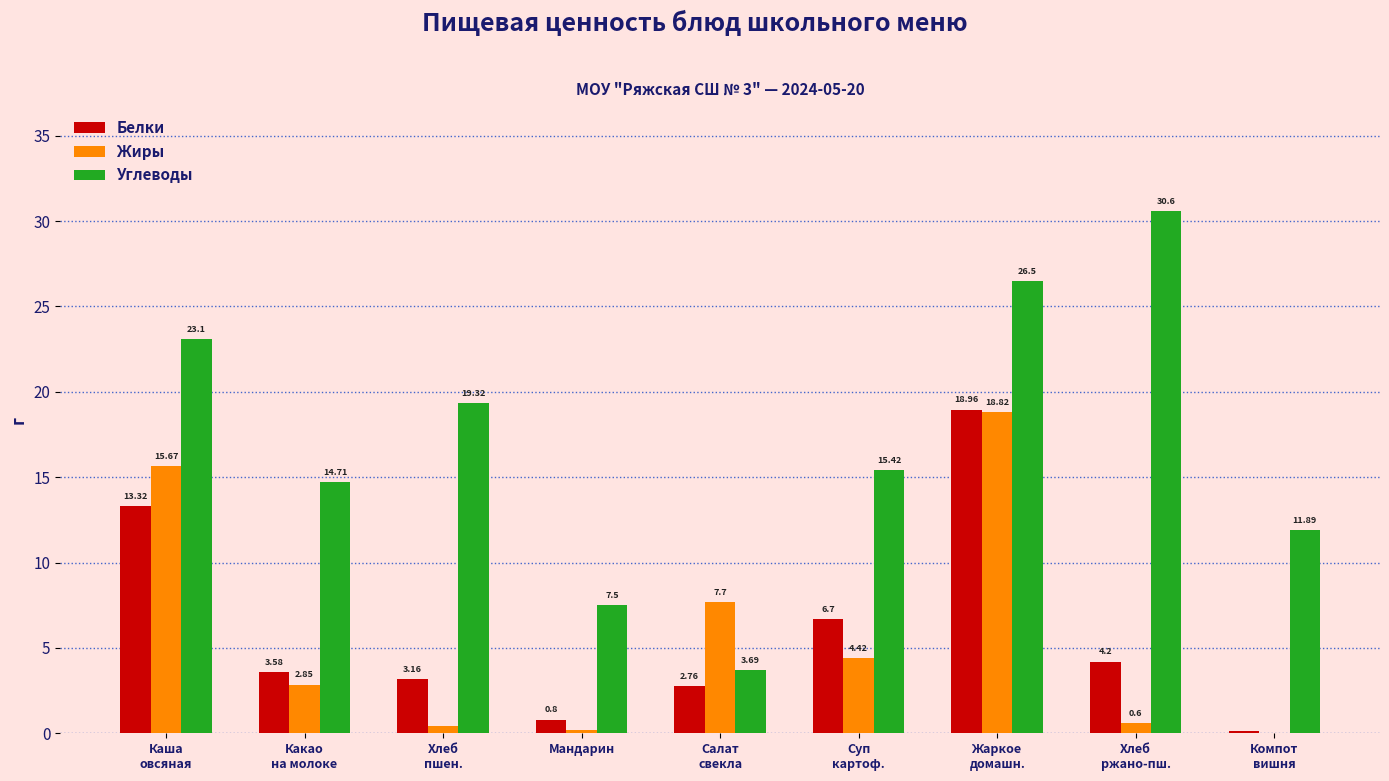

Which series changed the most between Какао
на молоке and Салат
свекла?

Углеводы